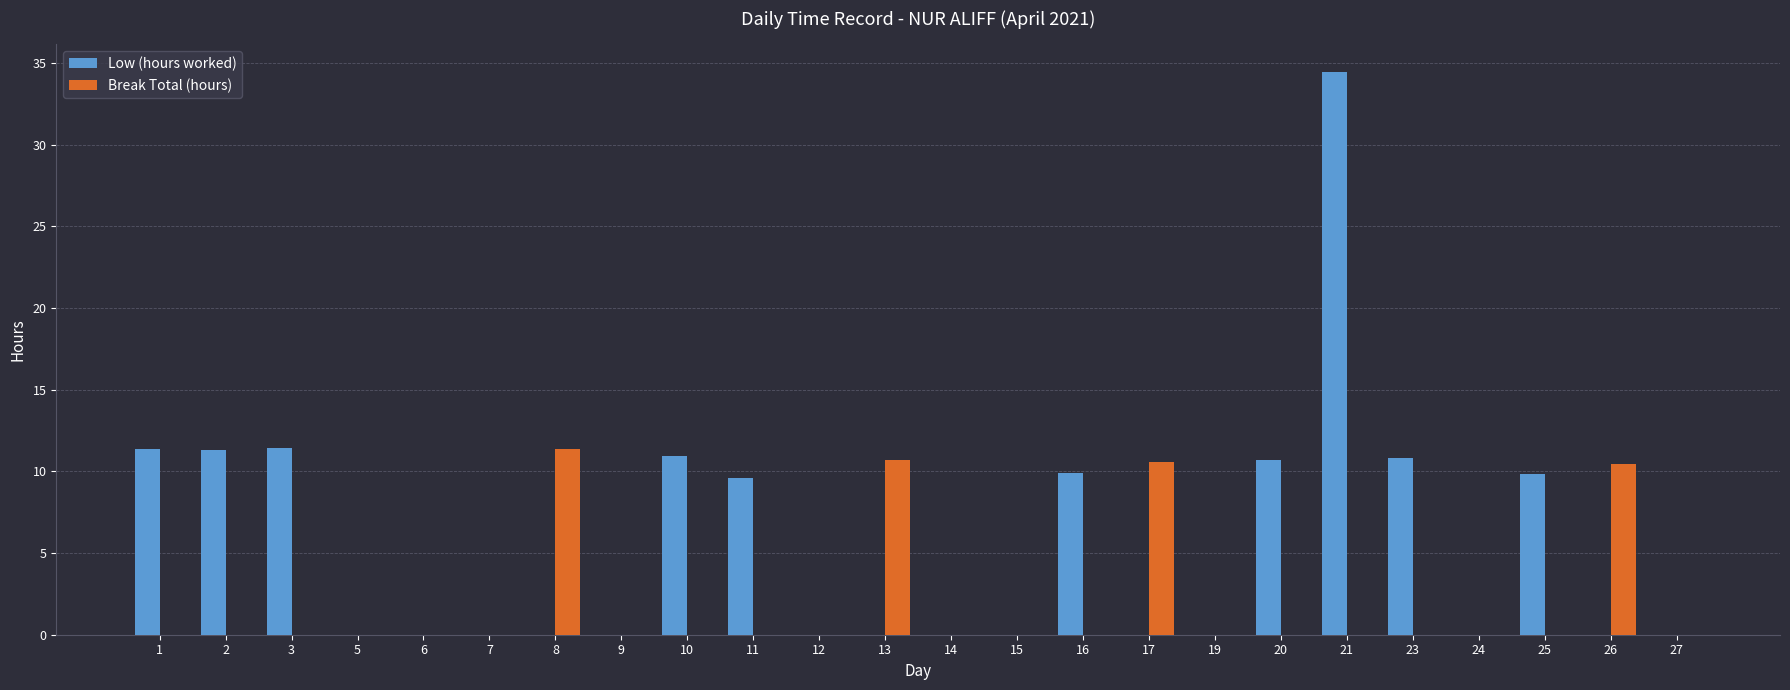

Which series has the largest total across all categories?

Low (hours worked)